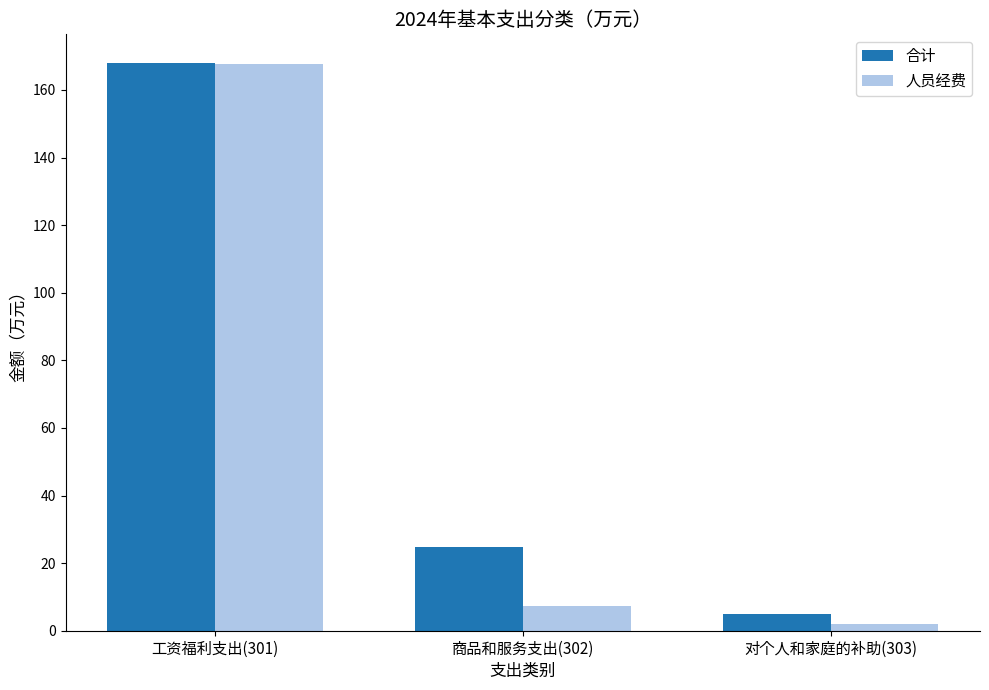

At which category is the sum across all series the highest?

工资福利支出(301)